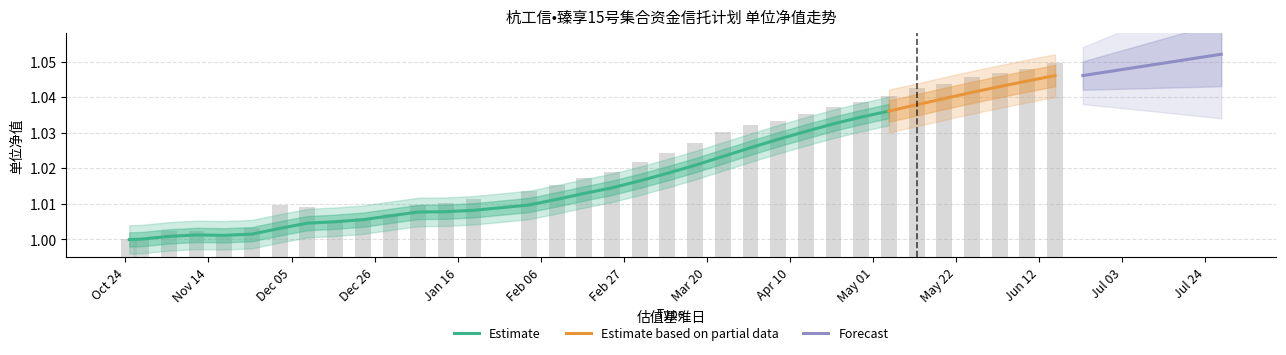

Is it true that the value at 2023-05-12 is 1.0?

True